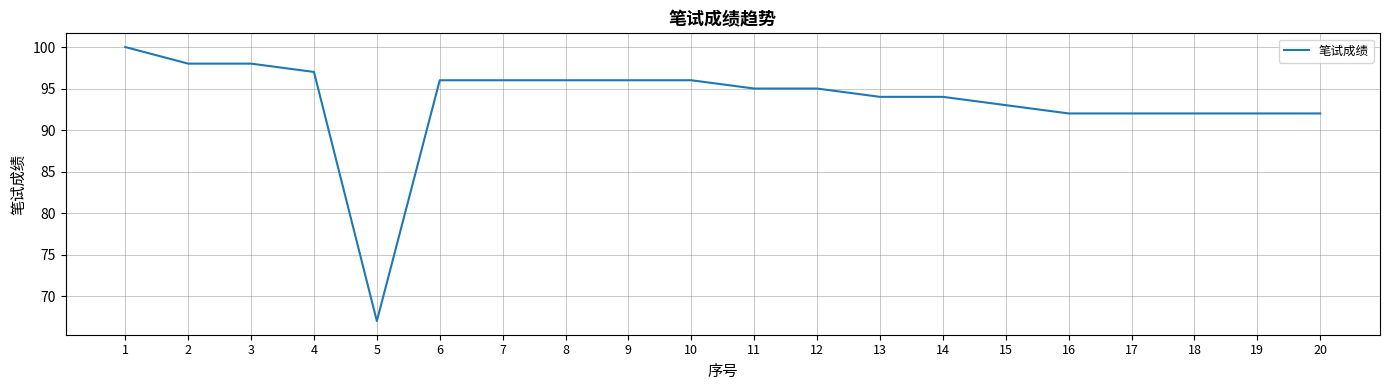

What is the change in value from 5 to 14?

+27